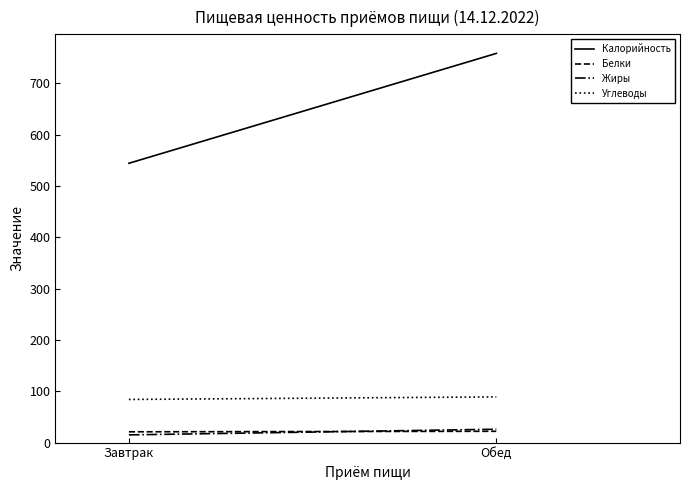

What are all the series names shown in the legend?

Калорийность, Белки, Жиры, Углеводы